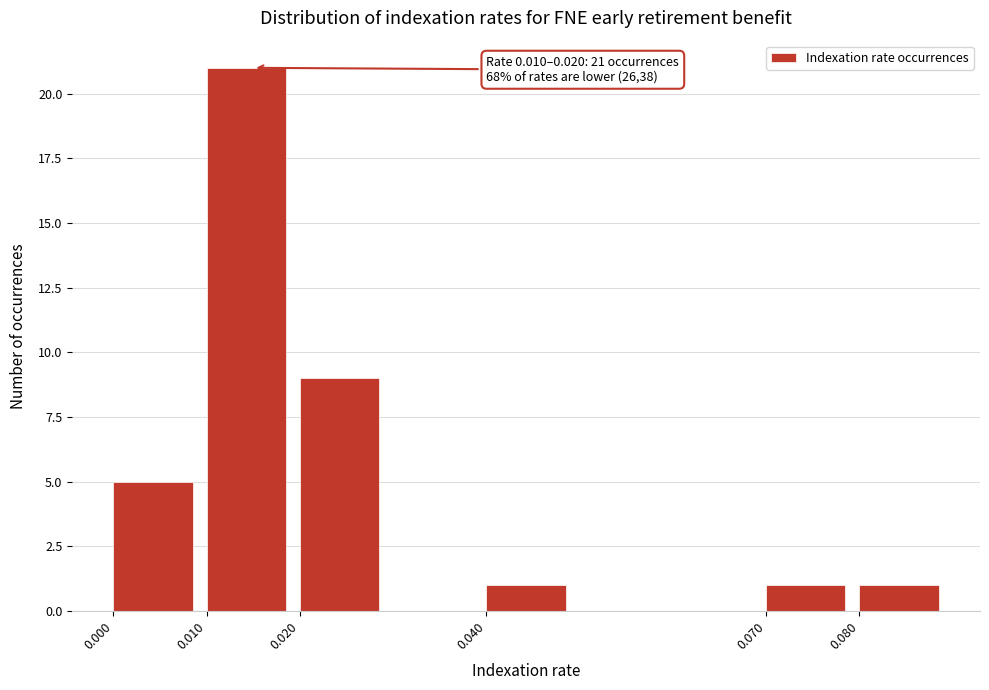

Over which range of the x-axis is the bar tallest?

0.01 to 0.02